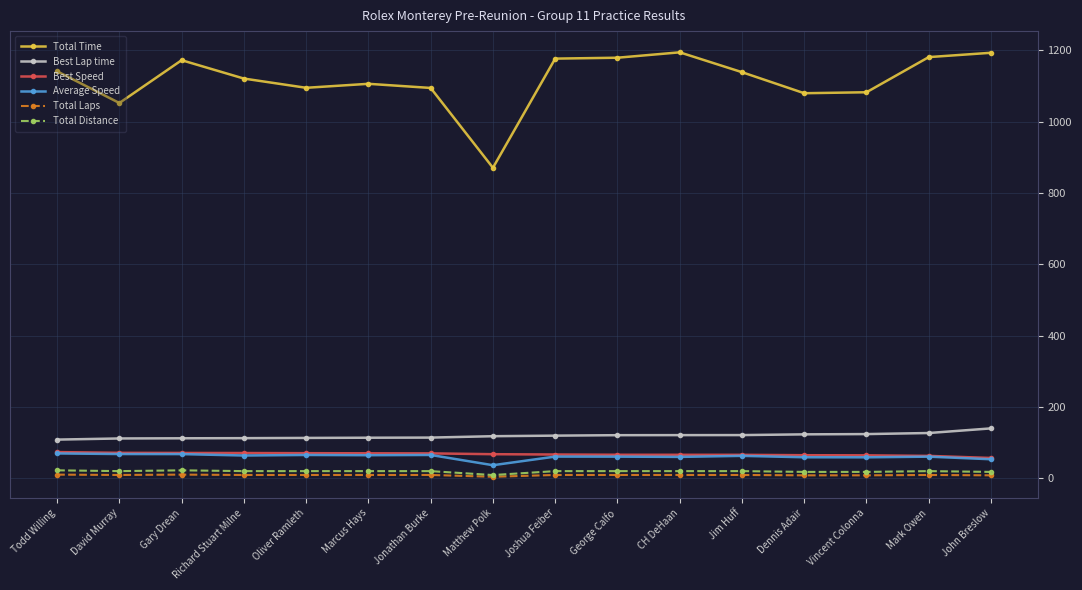

What is the minimum value for Best Lap time?

108.2